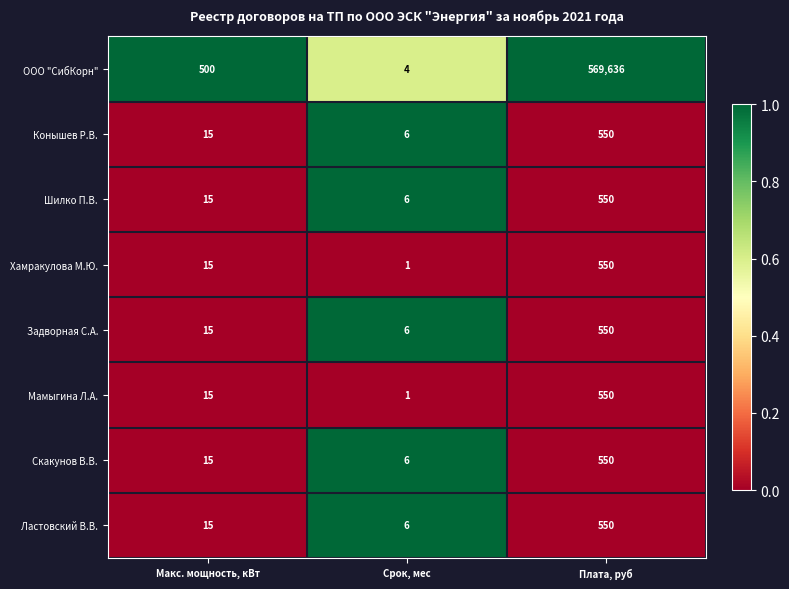

Which series has the largest total across all categories?

ООО "СибКорн"